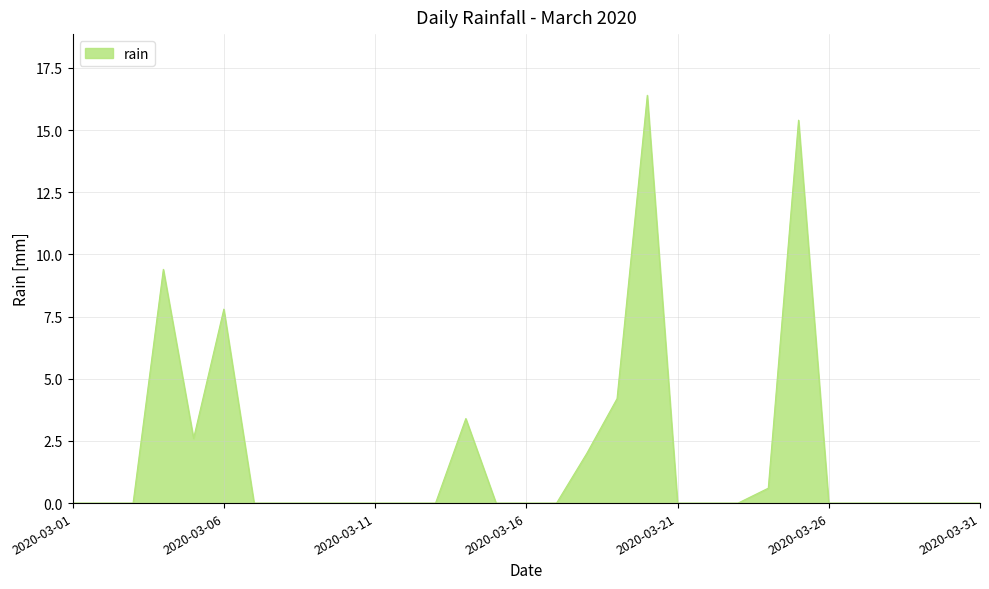

What is the difference between the maximum and minimum values?

16.4